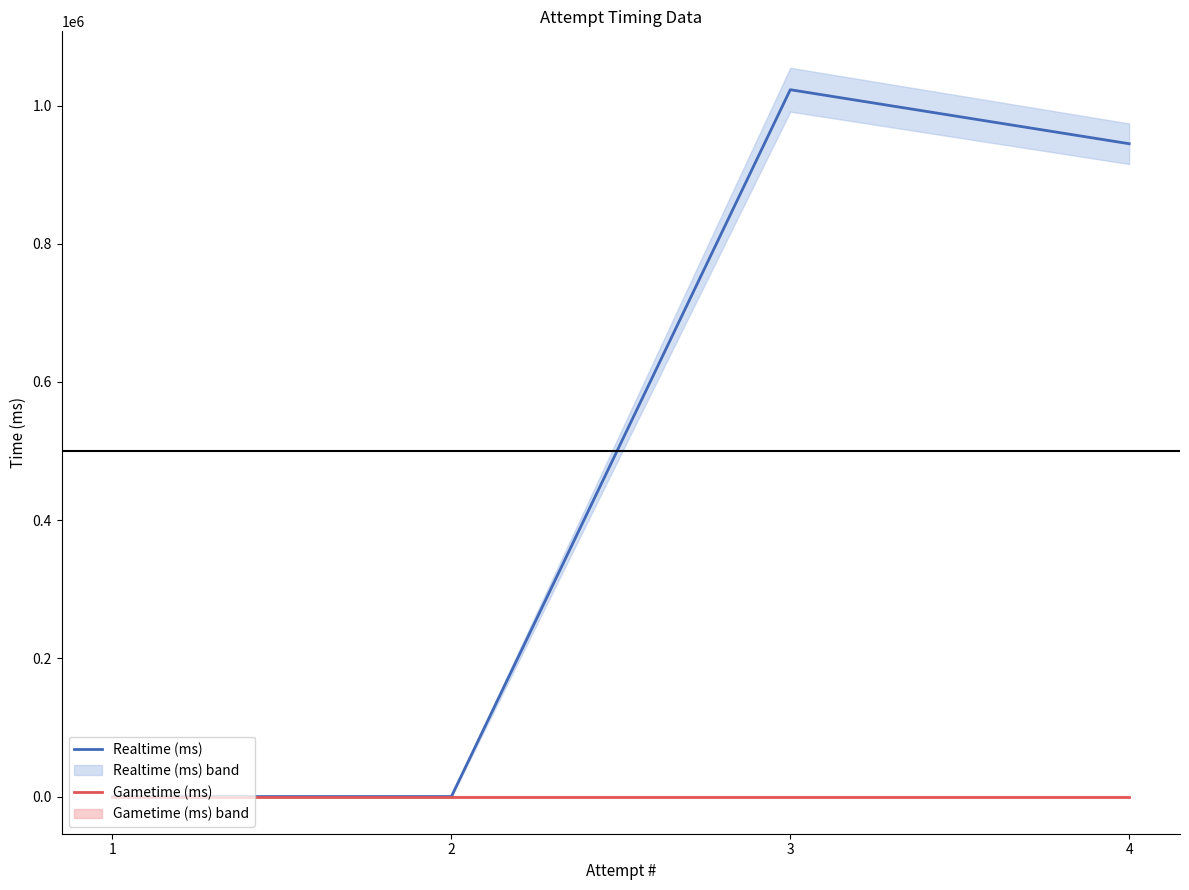

What is the difference between the maximum and second lowest values in the Realtime (ms) series?

1022946